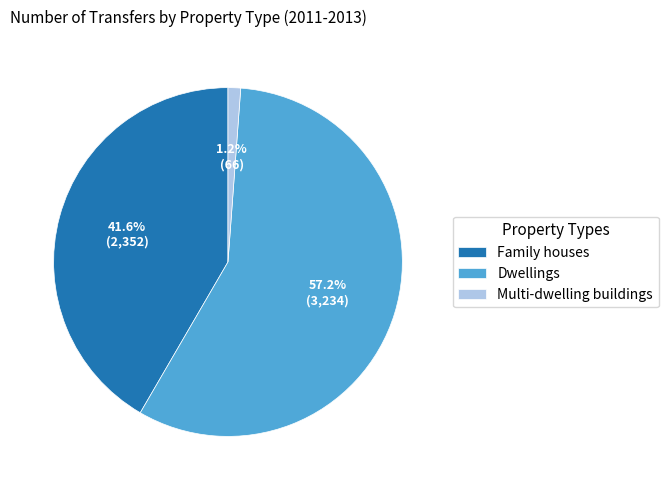

How many segments does this pie chart have?

3